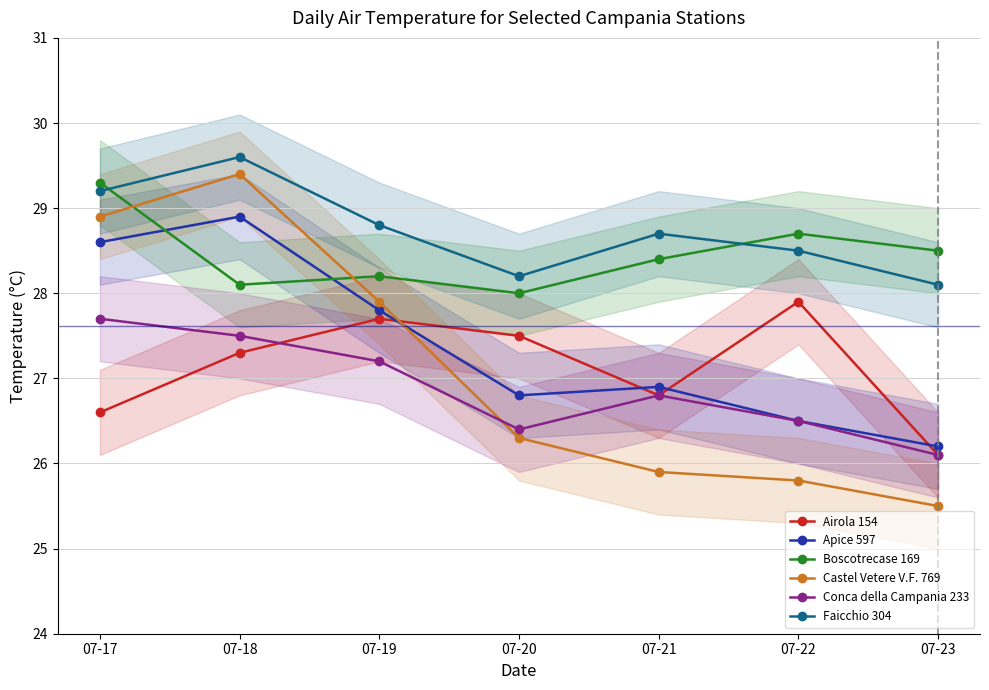

Reading left to right, list all the values displayed in this chart.

Airola 154: 26.6	27.3	27.7	27.5	26.8	27.9	26.1
Apice 597: 28.6	28.9	27.8	26.8	26.9	26.5	26.2
Boscotrecase 169: 29.3	28.1	28.2	28.0	28.4	28.7	28.5
Castel Vetere V.F. 769: 28.9	29.4	27.9	26.3	25.9	25.8	25.5
Conca della Campania 233: 27.7	27.5	27.2	26.4	26.8	26.5	26.1
Faicchio 304: 29.2	29.6	28.8	28.2	28.7	28.5	28.1